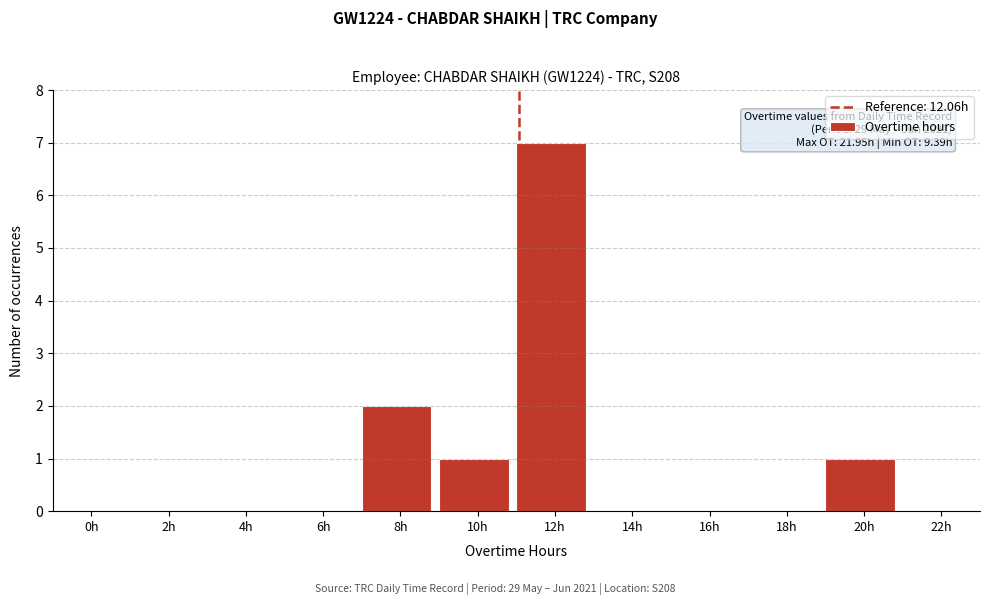

Reading left to right, transcribe all the data shown in this chart.

0h=0	2h=0	4h=0	6h=0	8h=2	10h=1	12h=7	14h=0	16h=0	18h=0	20h=1	22h=0